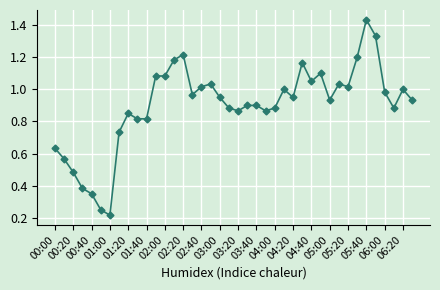

True or false: the data has more than 2 interior local peaks.

True